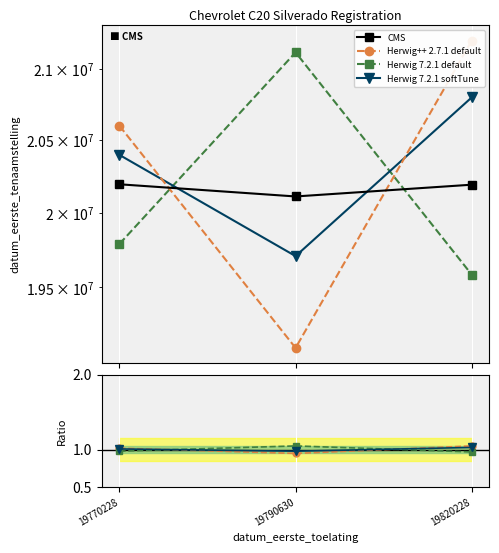

At which label is Herwig 7.2.1 softTune closest to 1?

19770228